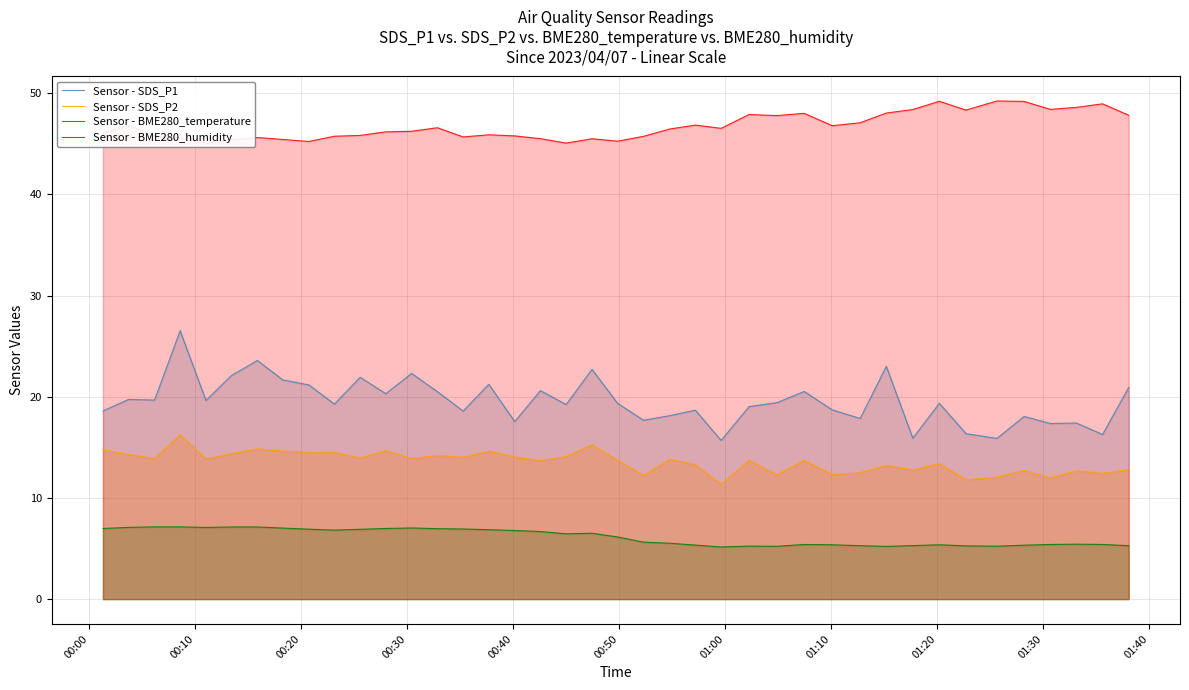

True or false: Sensor - SDS_P1 and Sensor - BME280_temperature intersect in this chart.

False